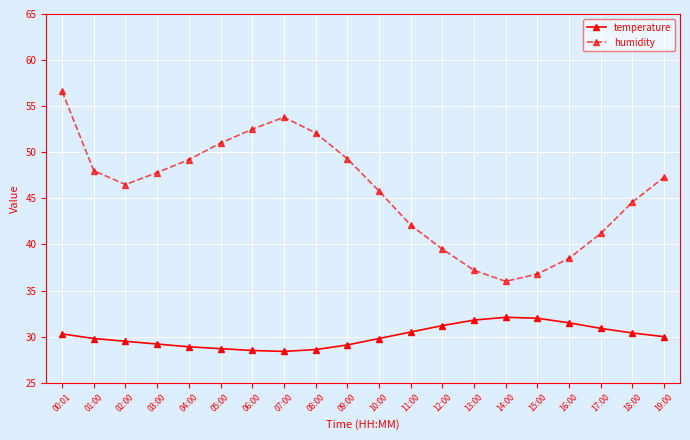

What is the value of the temperature point at the 19th from the left?

30.4